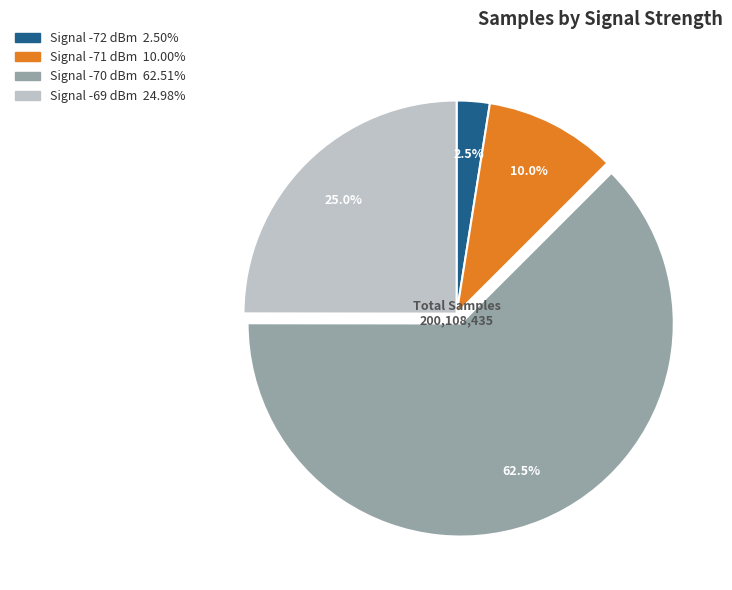

Is there any slice that represents more than half of the pie?

Yes